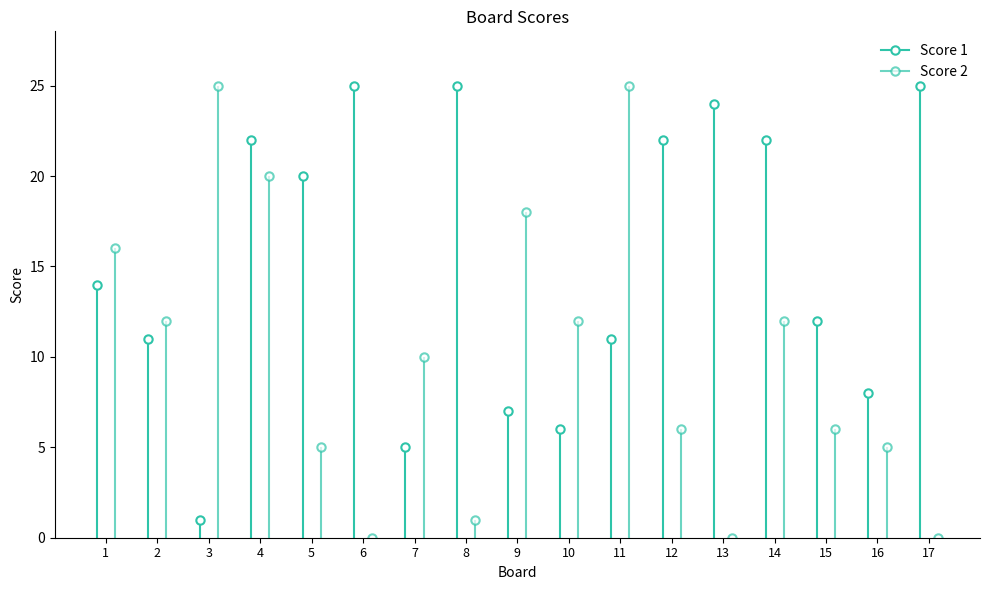

The Score 2 series shows 10 at 7. True or false?

True